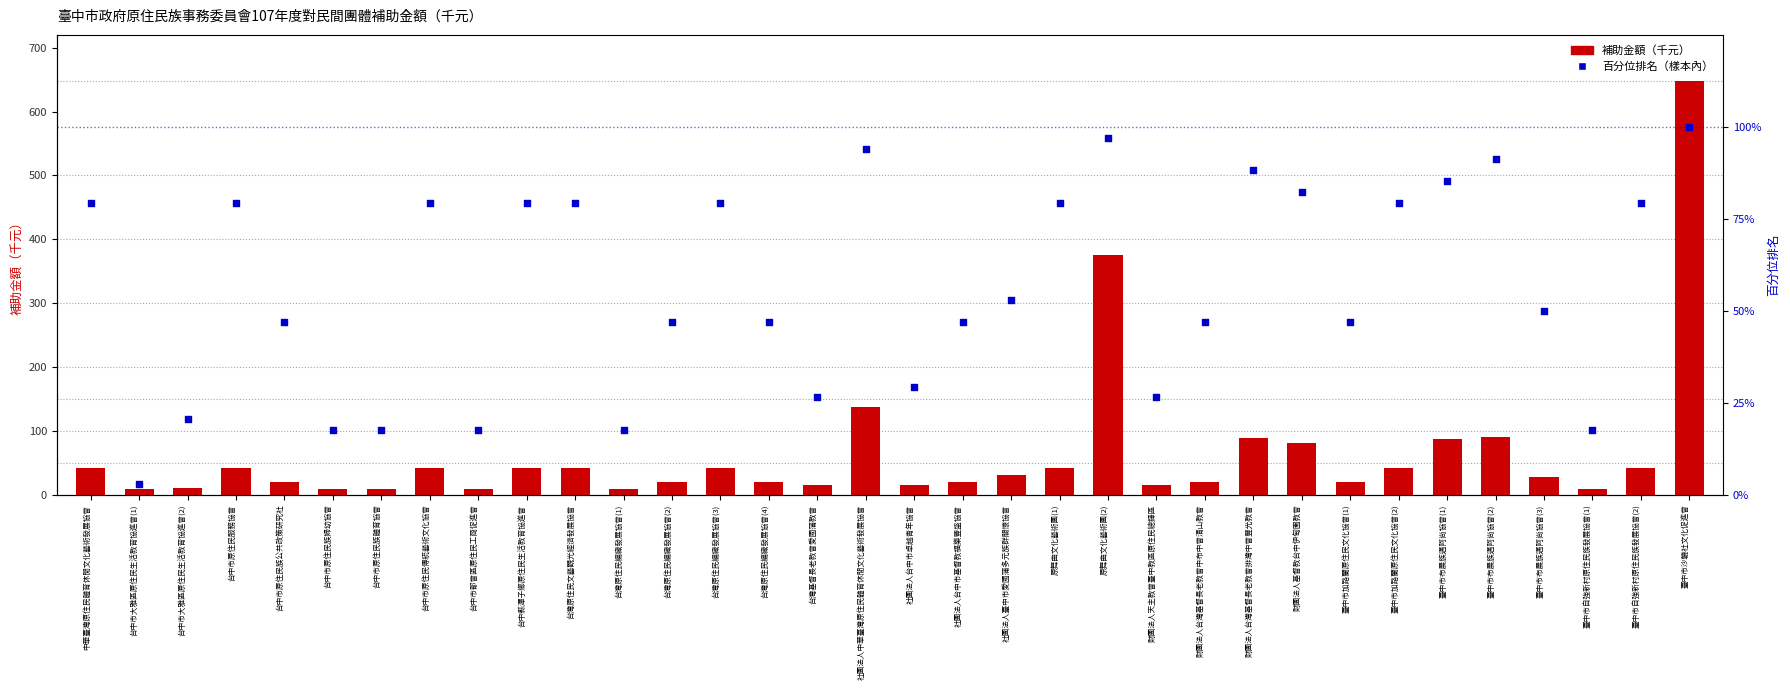

Which series has the largest total across all categories?

補助金額（千元）